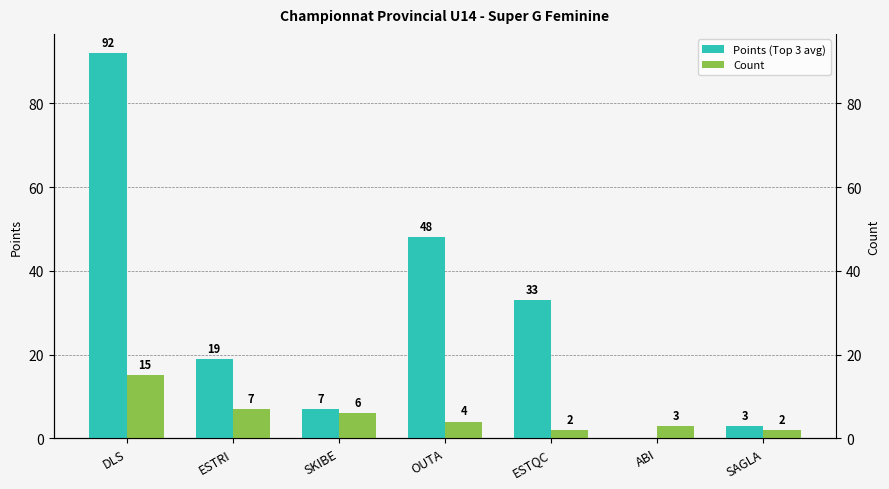

Read the Points (Top 3 avg) value at SKIBE.

7